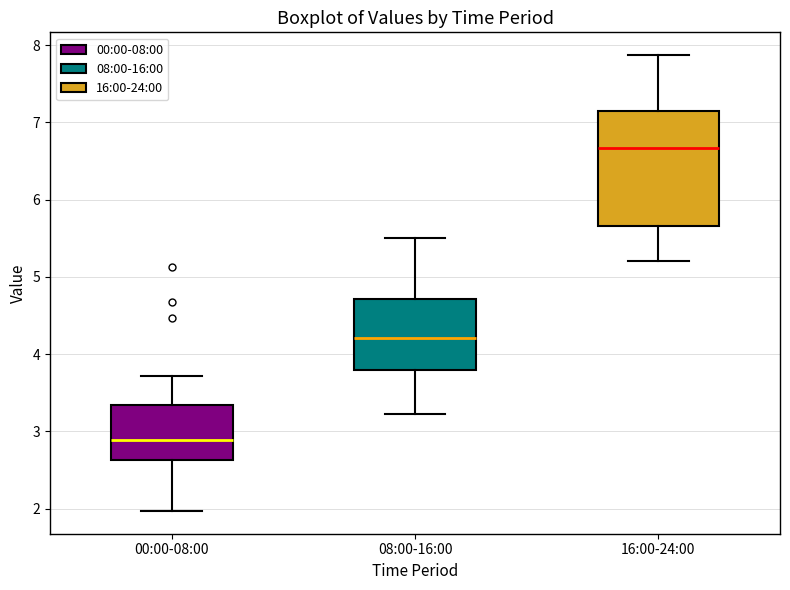

Where is the lower edge of the box for 16:00-24:00 on the y-axis? The values are not printed on the chart, so give them approximately, as read against the axis.

5.7